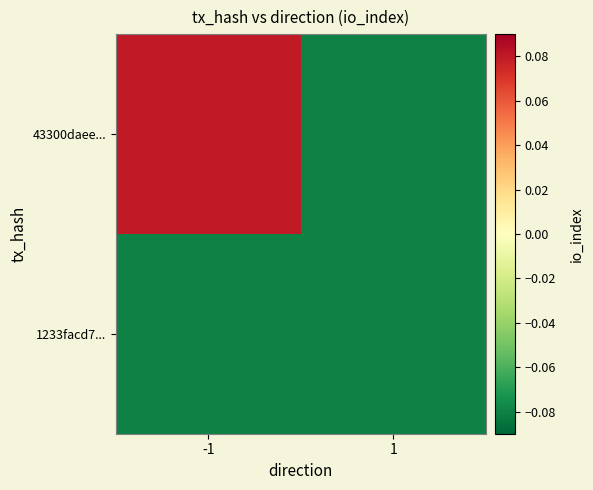

What is the smallest value displayed?

-0.1